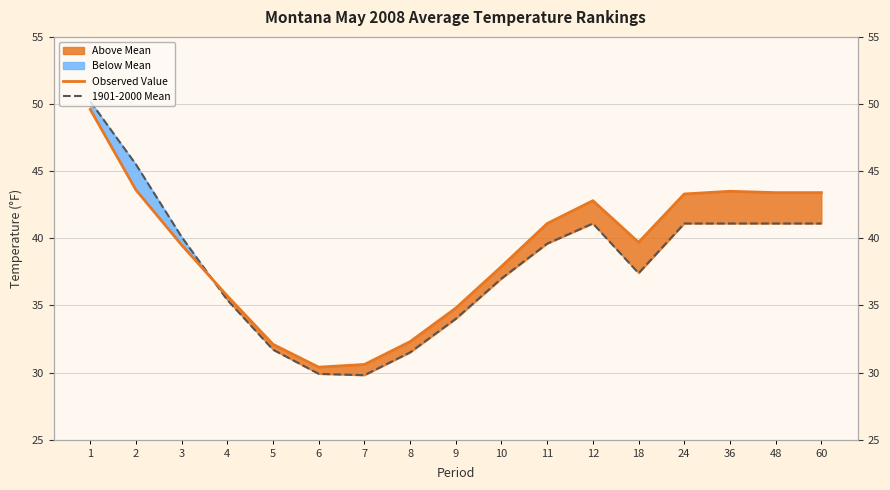

What is the difference between the maximum and second lowest values in the 1901-2000 Mean series?

20.3